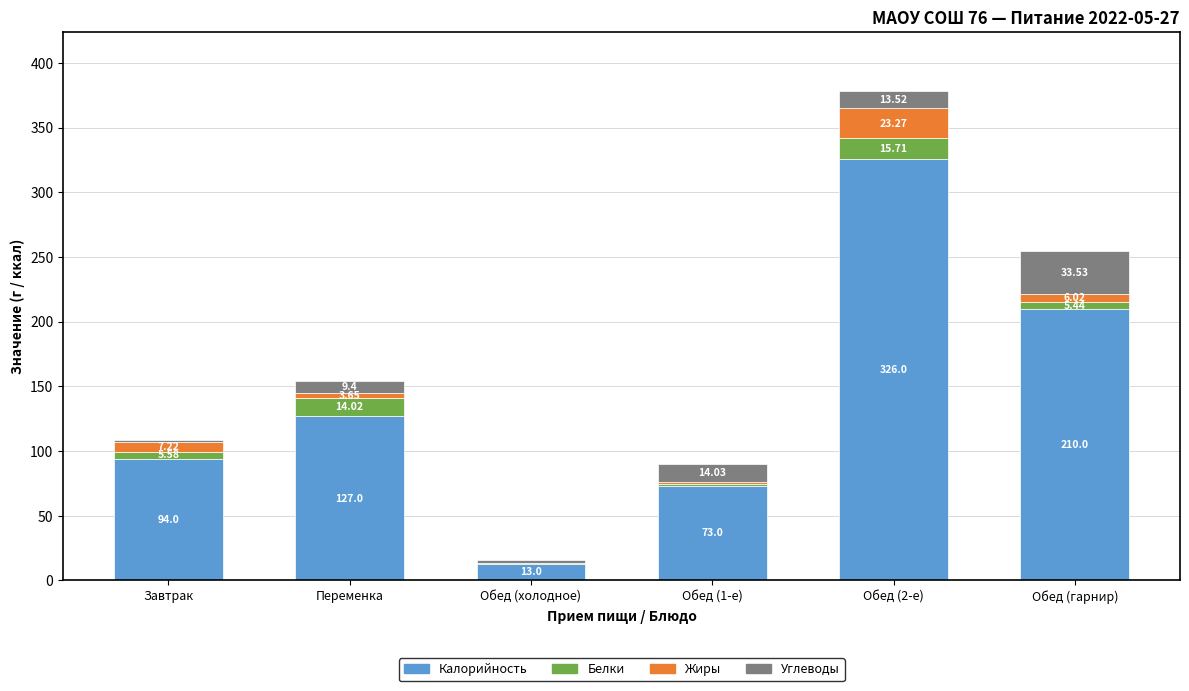

At which label is Калорийность closest to 169?

Обед (гарнир)